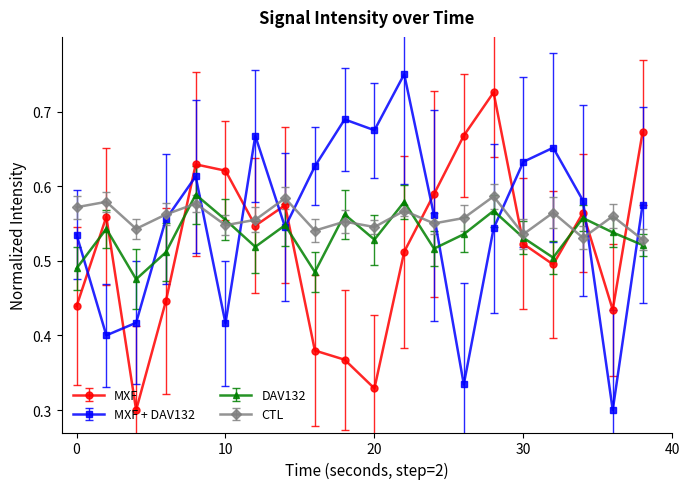

Does the chart have visible grid lines?

No